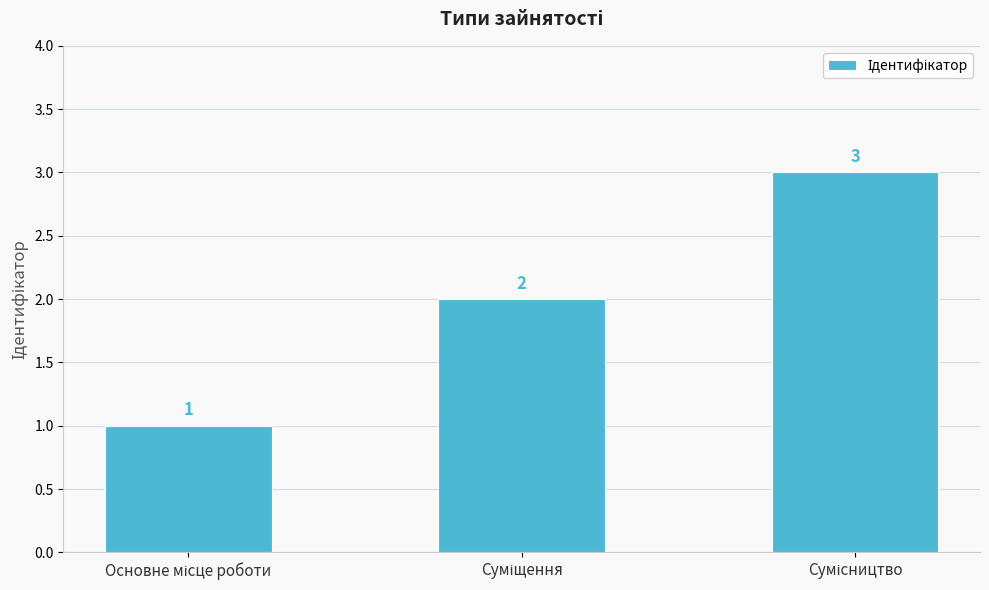

What is the sum of all values?

6